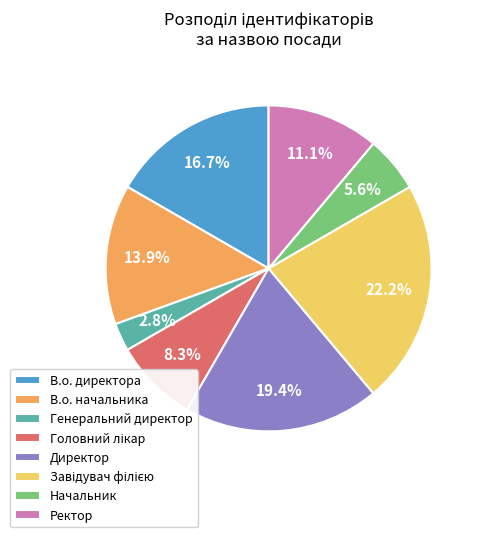

To the nearest percent, what percentage of the pie is Начальник?

6%